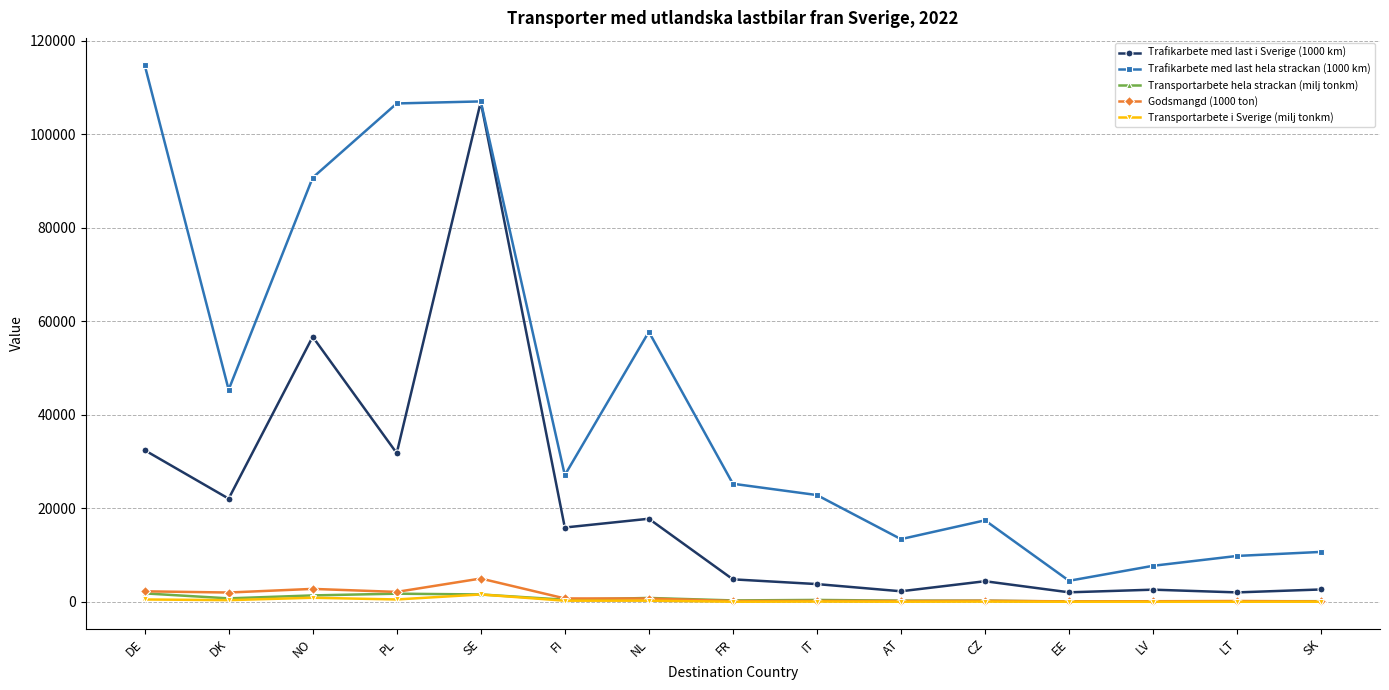

At which category is the sum across all series the highest?

SE